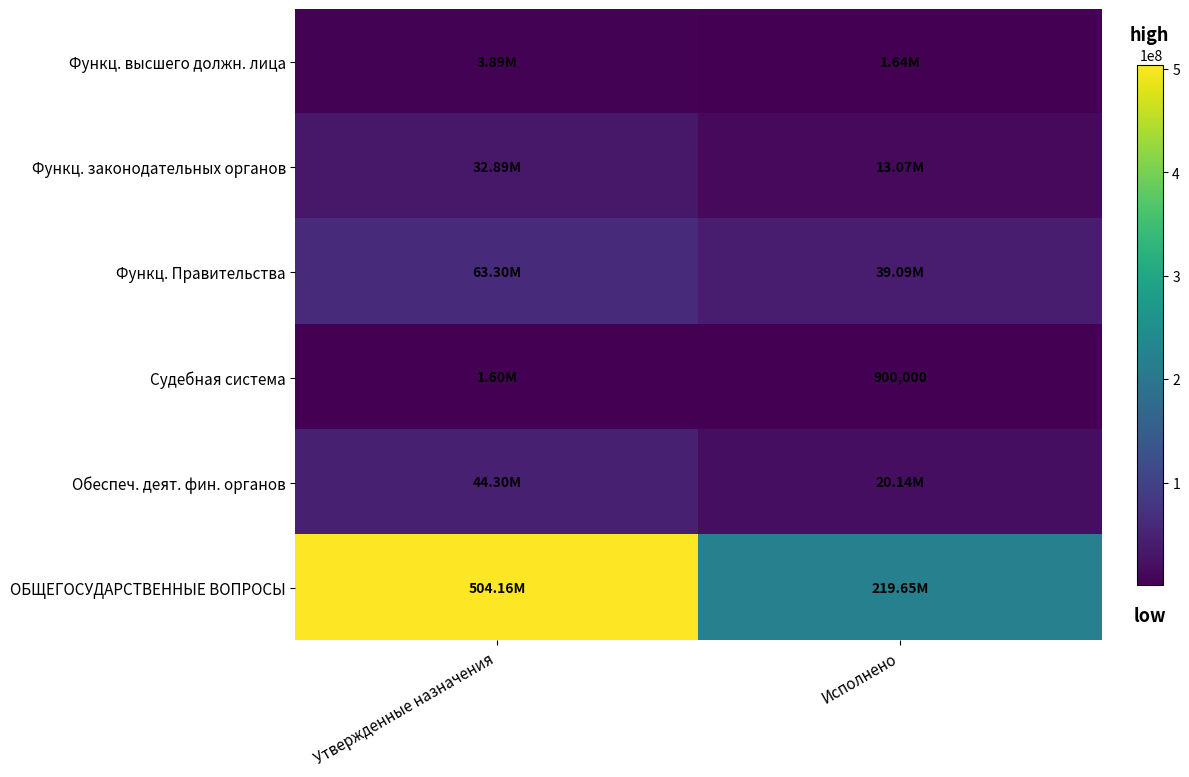

Between Утвержденные назначения and Исполнено, which series saw the biggest shift?

ОБЩЕГОСУДАРСТВЕННЫЕ ВОПРОСЫ